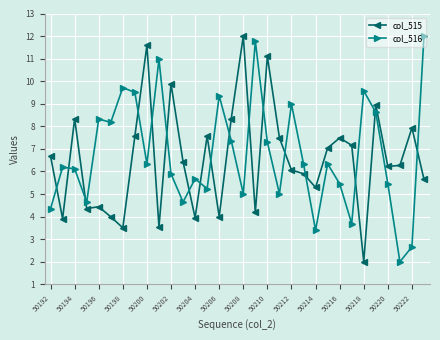

Which series ends up on top after the final intersection of col_515 and col_516?

col_516